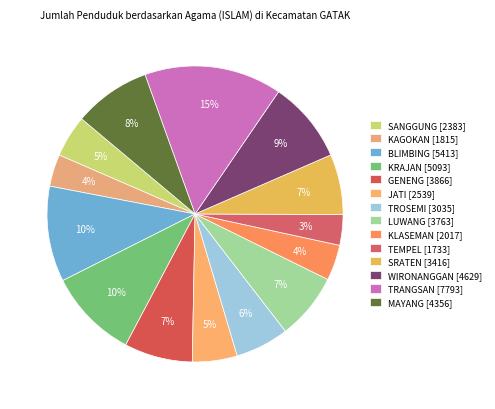

Does MAYANG represent more than half of the total?

No